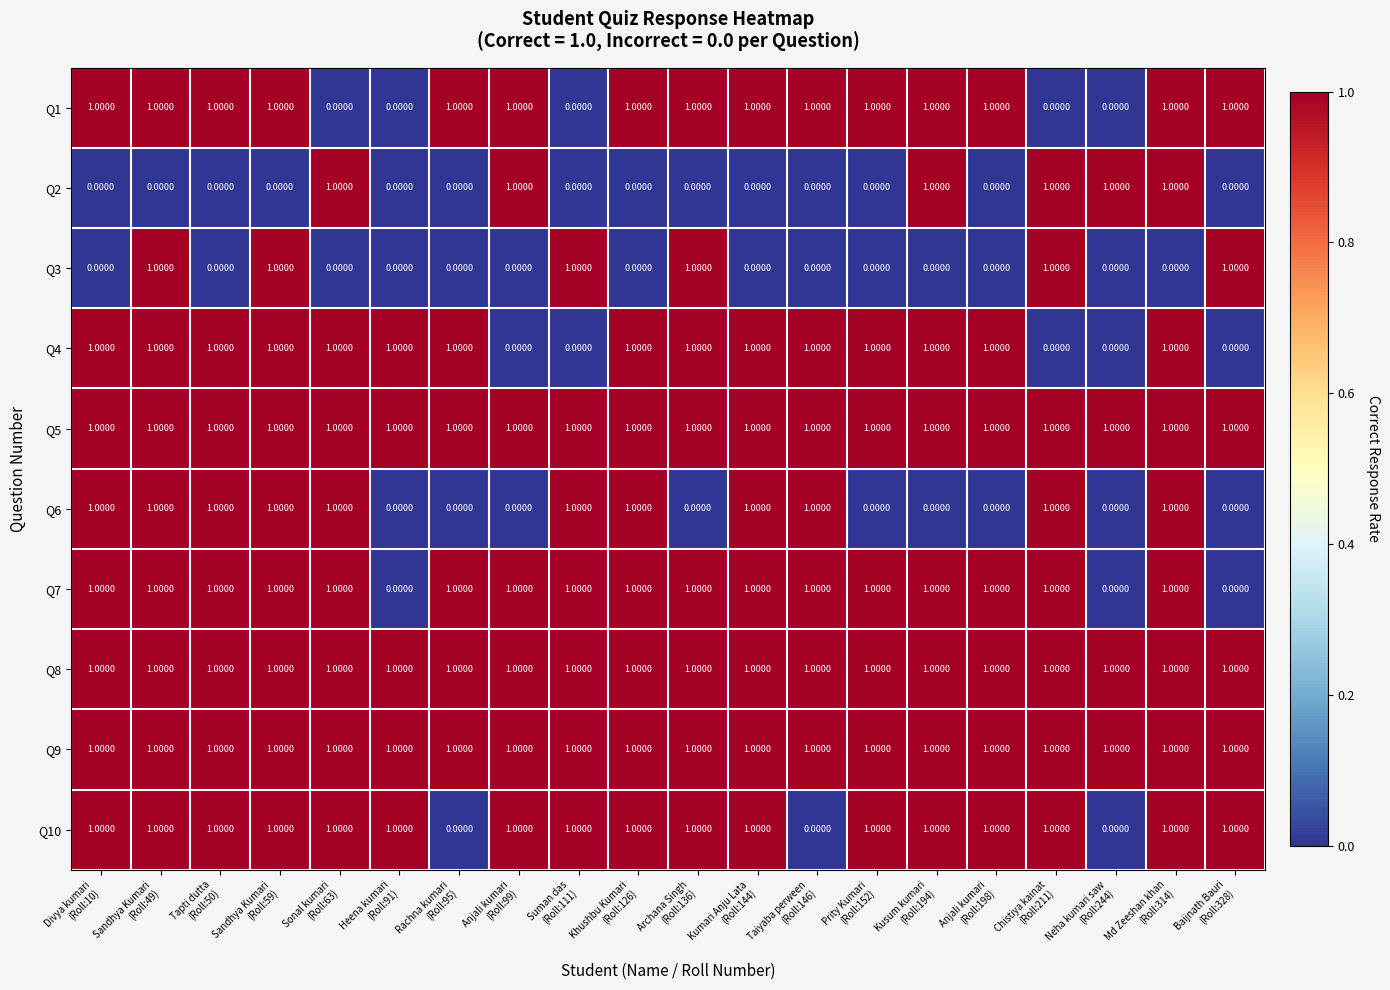

What is the total value across all series at Taiyaba perween
(Roll:146)?

7